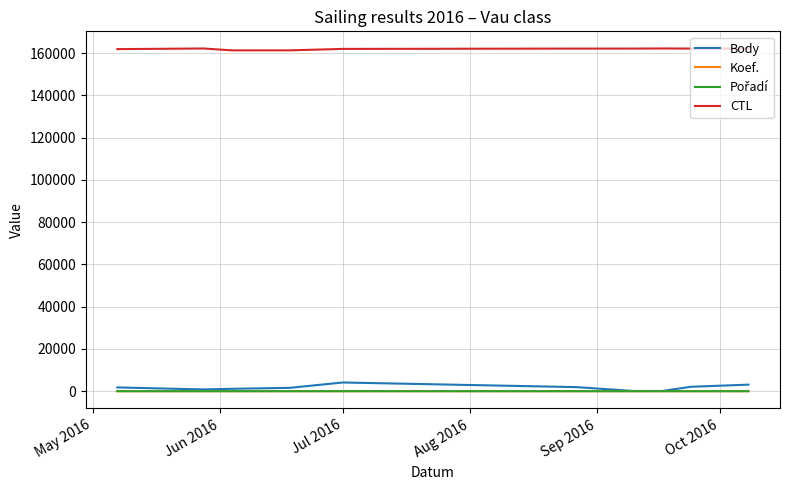

Which series has the largest total across all categories?

CTL